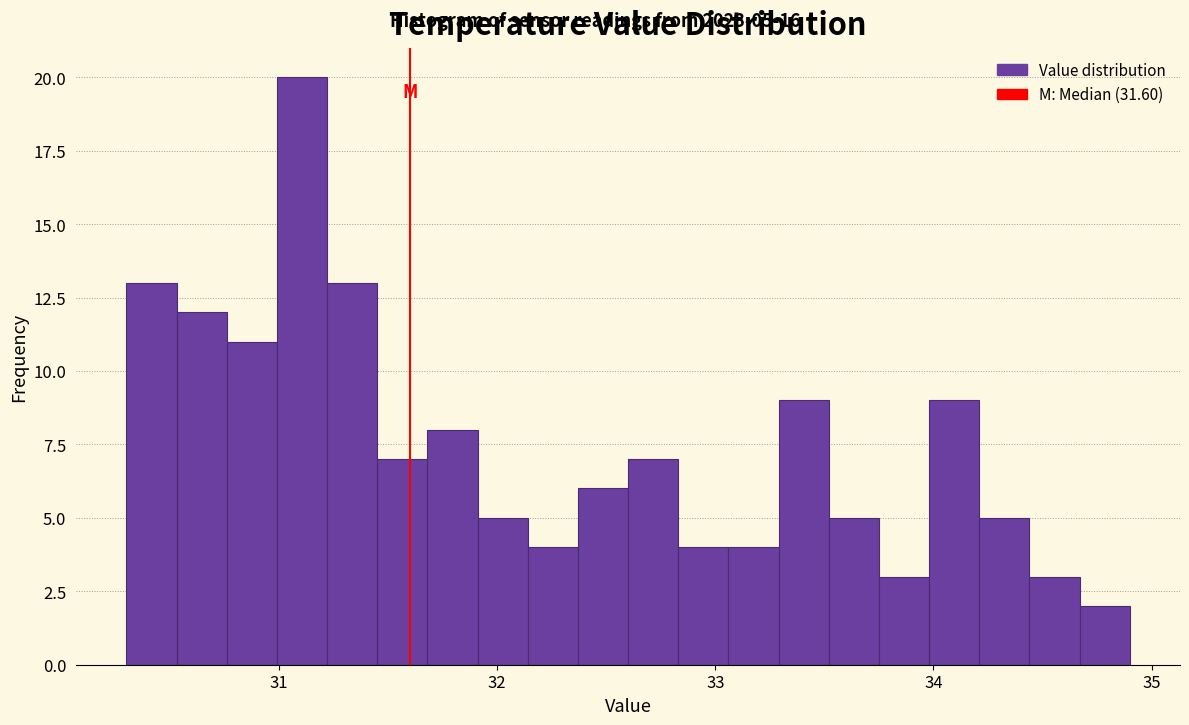

Read against the x-axis, roughly where is the centre of the tallest bar?

31.1